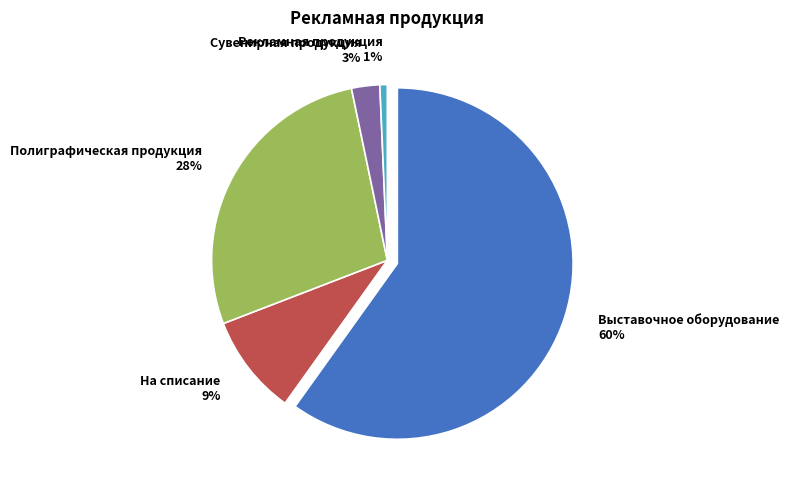

Which category has the biggest portion of the pie?

Выставочное оборудование